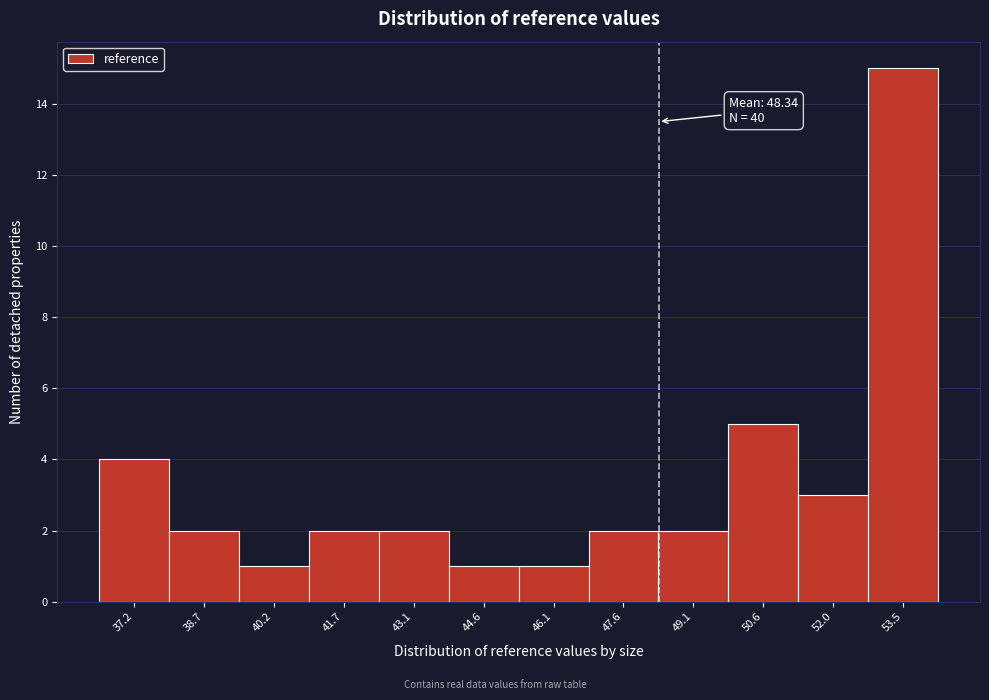

Over which range of the x-axis is the bar tallest?

52.8 to 54.2